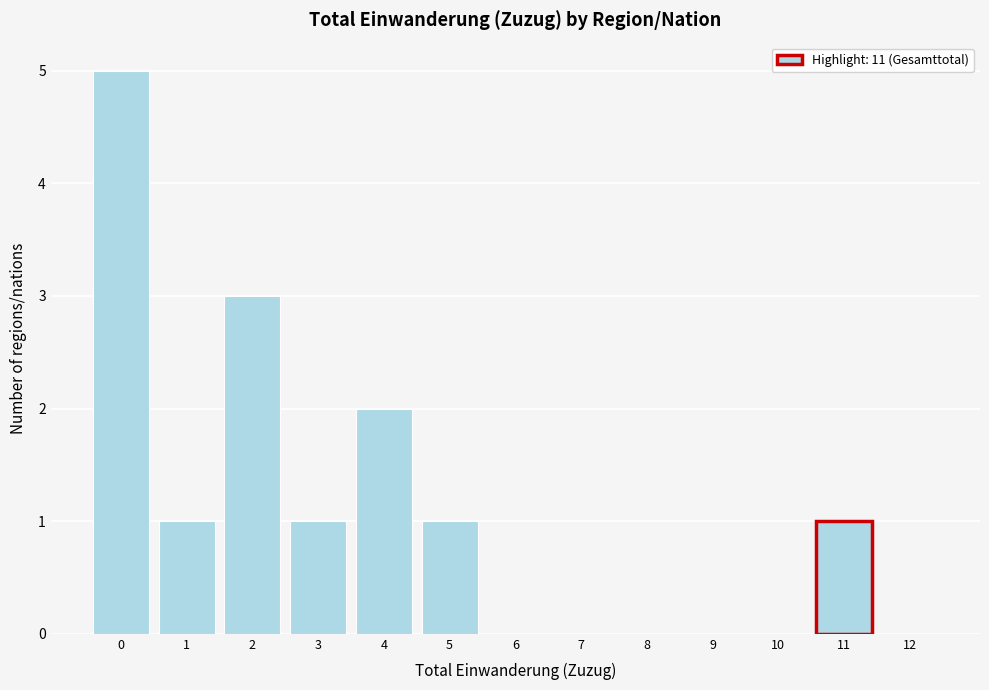

Reading left to right, extract all data points from this chart.

0=5	1=1	2=3	3=1	4=2	5=1	6=0	7=0	8=0	9=0	10=0	11=1	12=0